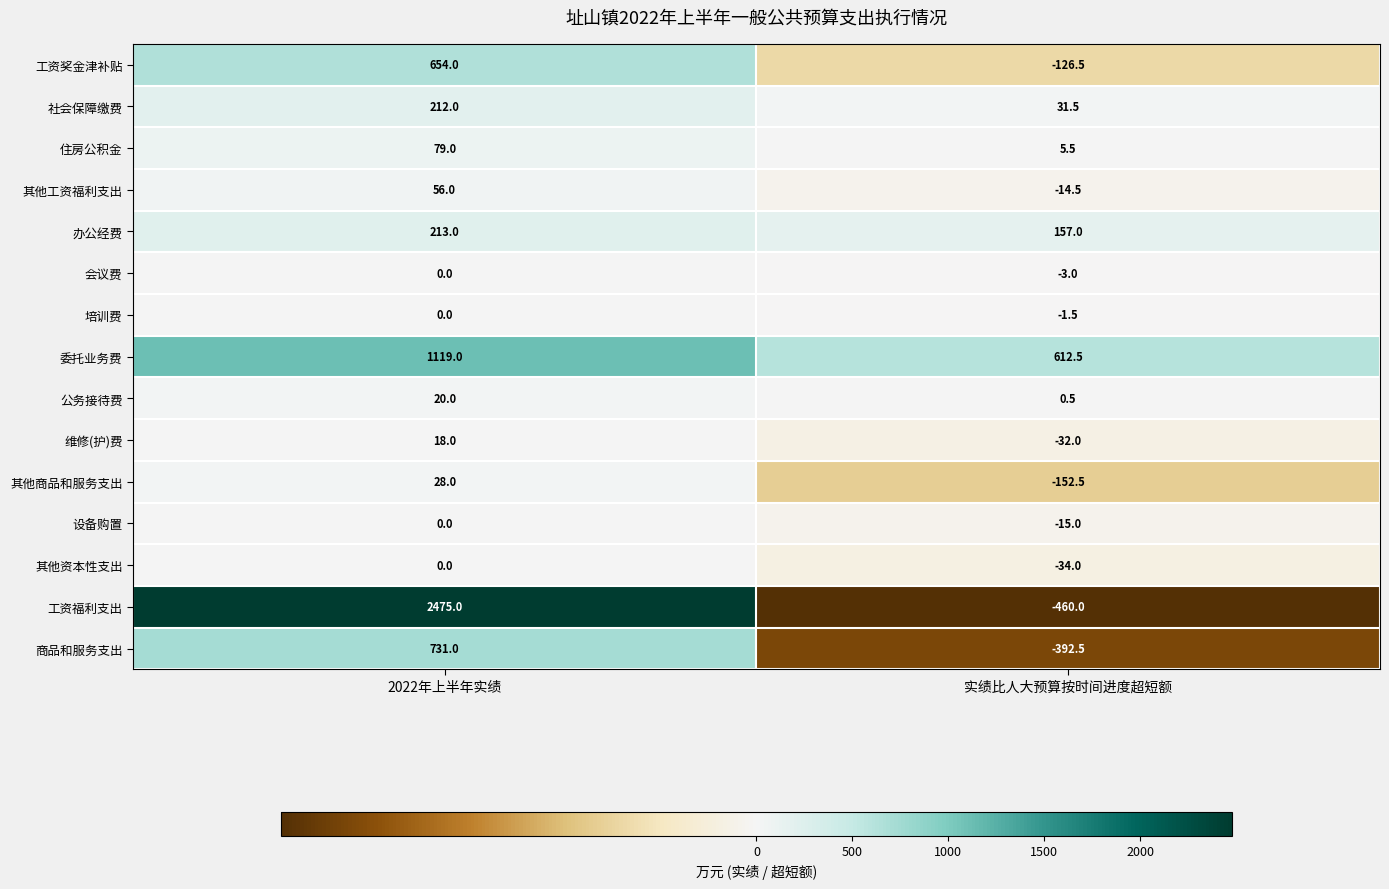

At which category does the chart reach its minimum across all series?

实绩比人大预算按时间进度超短额